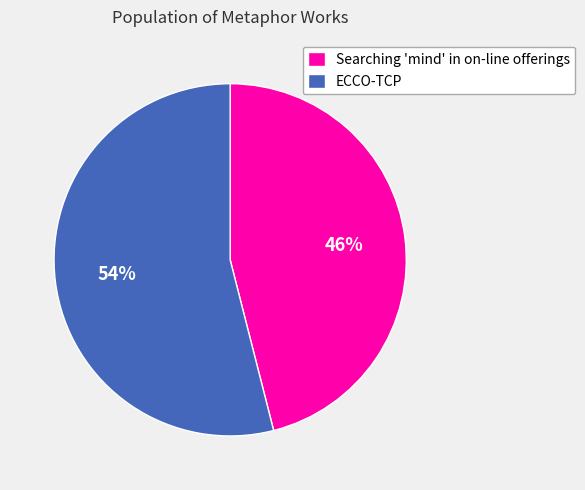

Rank the categories by value from lowest to highest.

Searching 'mind' in on-line offerings, ECCO-TCP